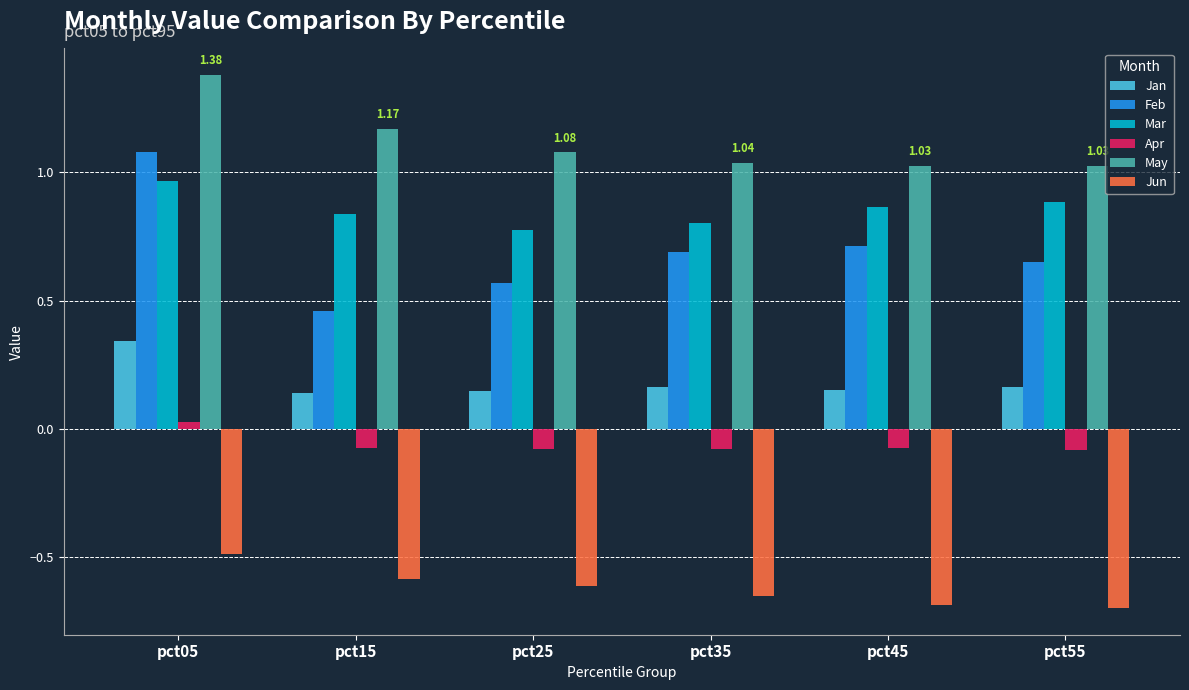

What is the total value across all series at pct15?

1.9